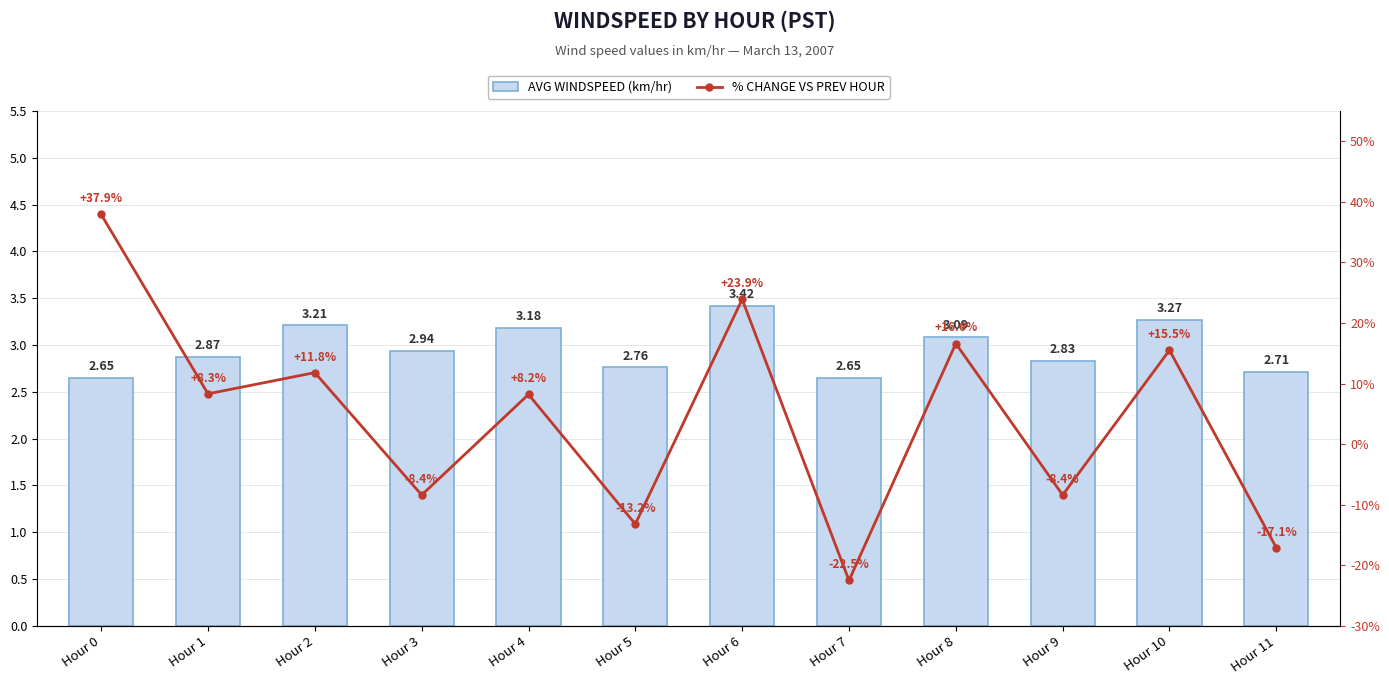

At which category is the sum across all series the highest?

Hour 0